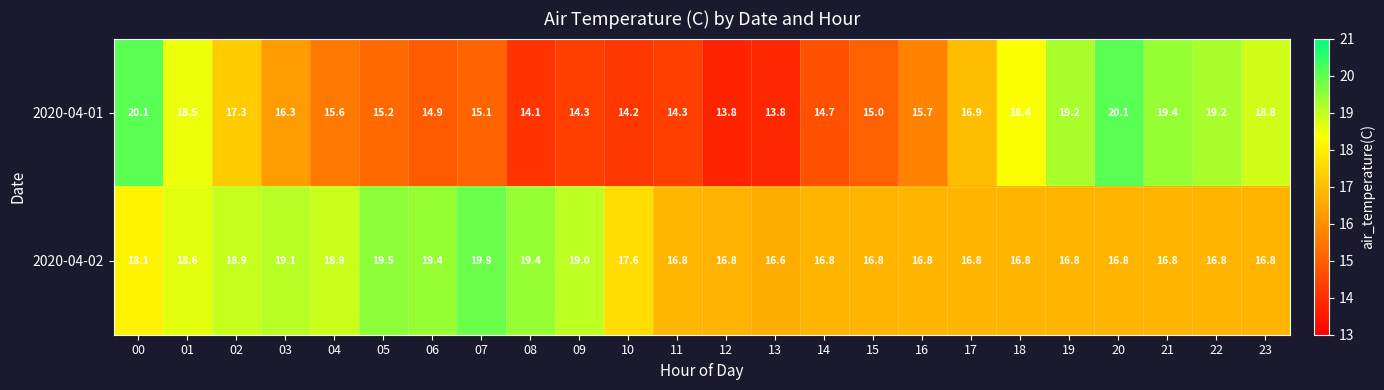

Between 00 and 19, which series saw the biggest shift?

2020-04-02